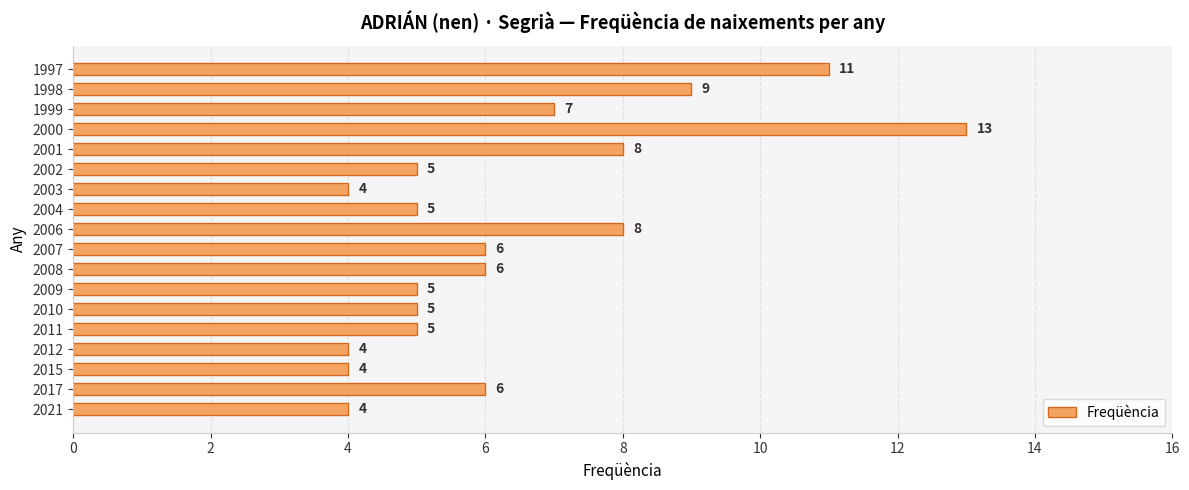

What is the change in value from 2000 to 2006?

-5